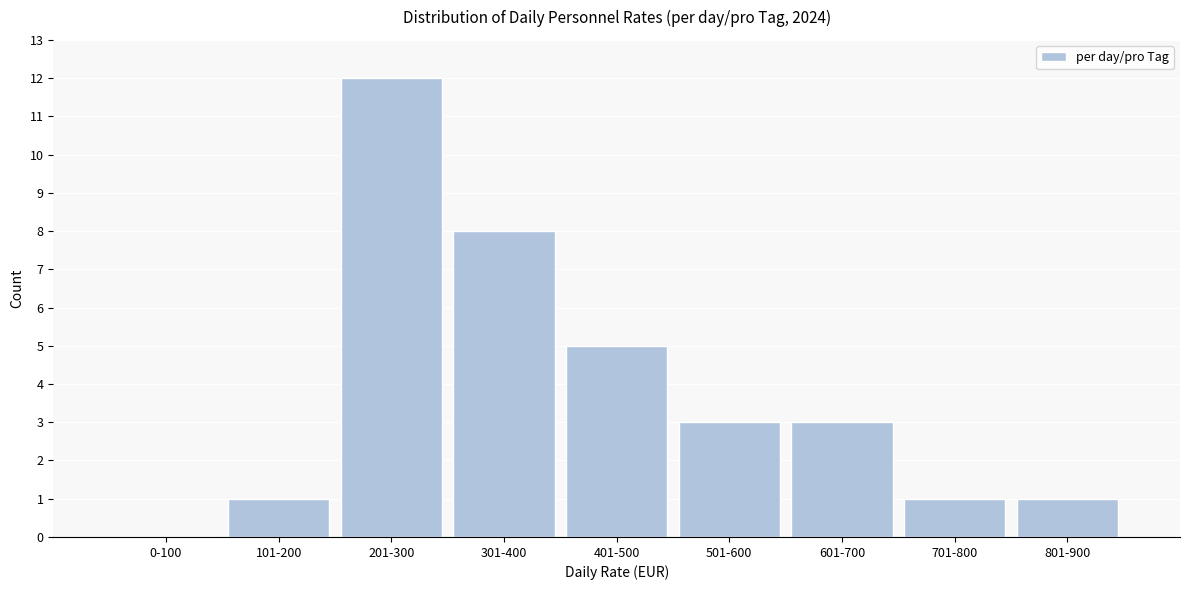

Reading left to right, extract all data points from this chart.

0-100=0	101-200=1	201-300=12	301-400=8	401-500=5	501-600=3	601-700=3	701-800=1	801-900=1